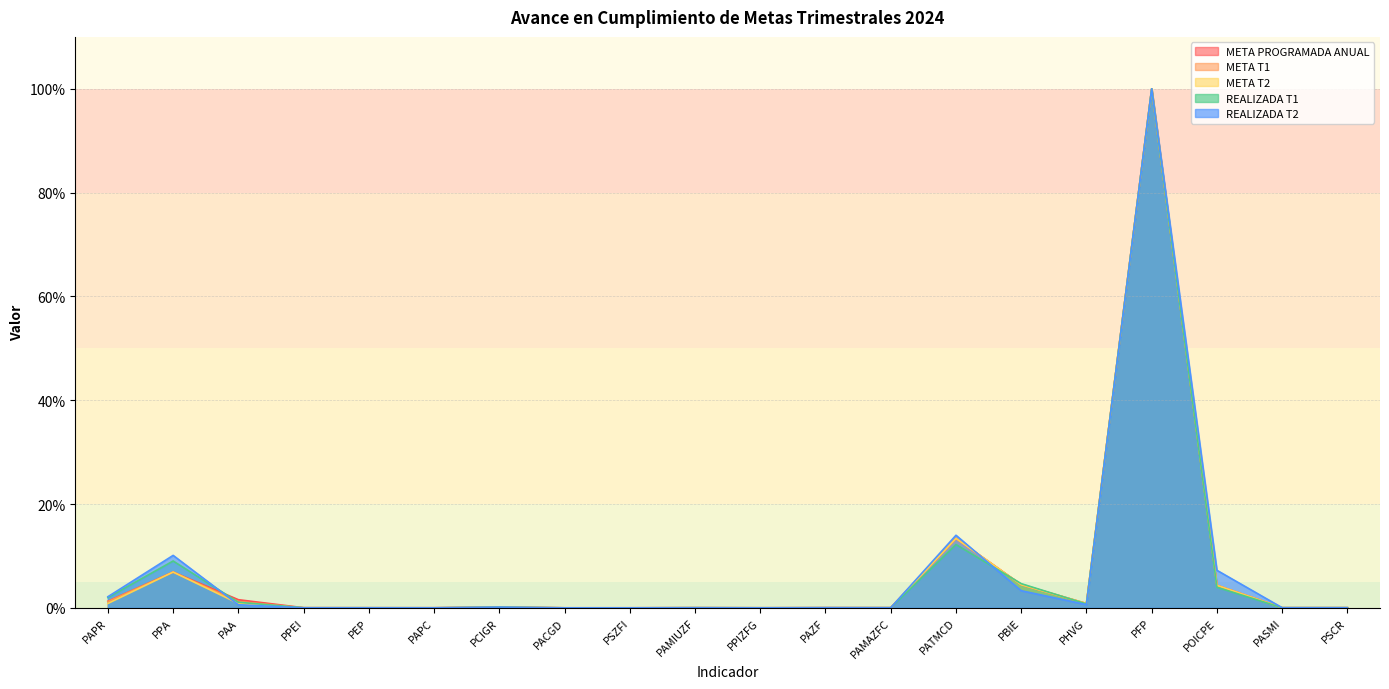

After their last crossing, which series has the higher values: META PROGRAMADA ANUAL or META T1?

META T1